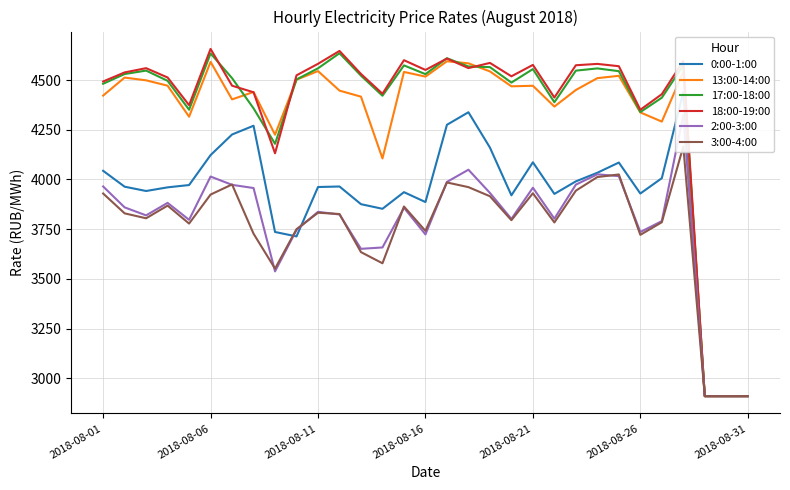

What is the lowest value of the 17:00-18:00 series?

2910.5